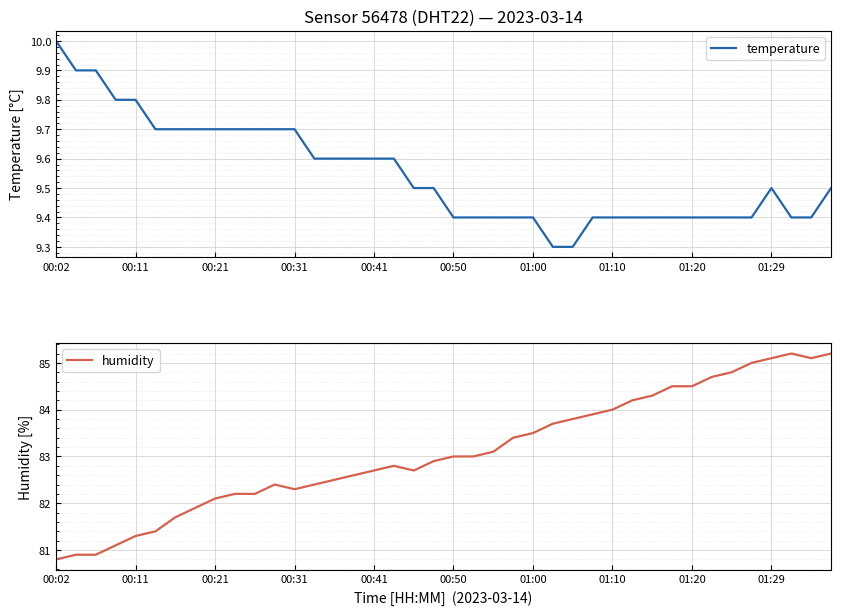

What is the highest value of the temperature series?

10.0